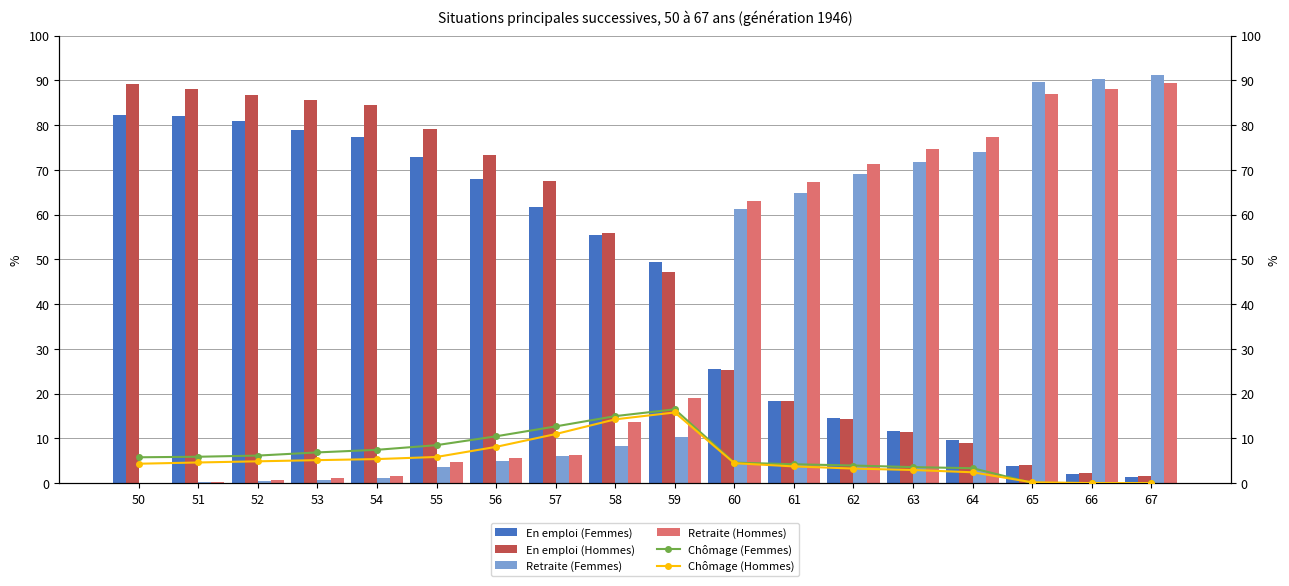

Which category has the lowest value in the En emploi (Femmes) series?

67